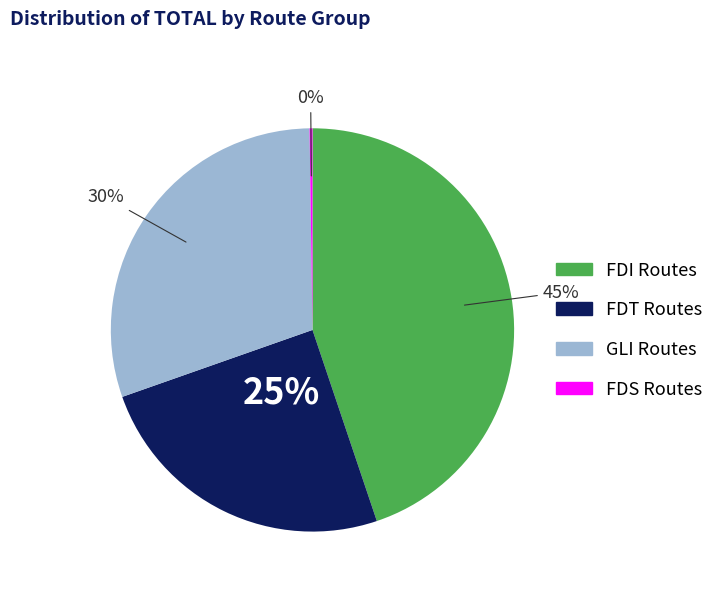

What is the ratio of the value at FDT Routes to the value at FDI Routes?

0.6